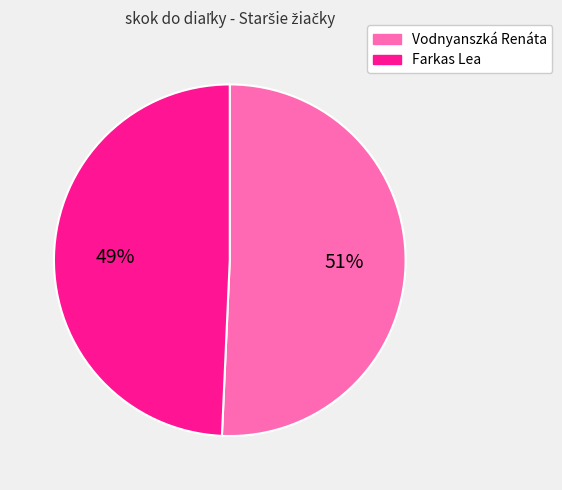

To the nearest percent, what is the average slice percentage?

50%